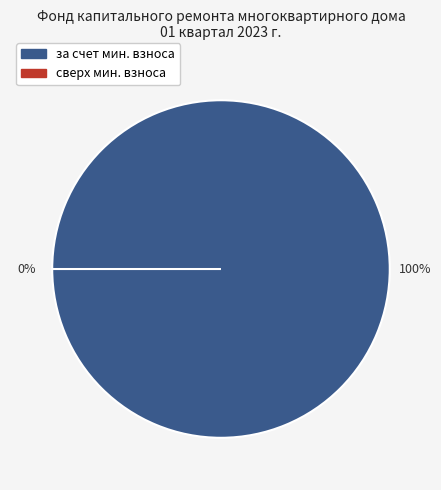

Which slice is the smallest?

сверх минимального размера взноса